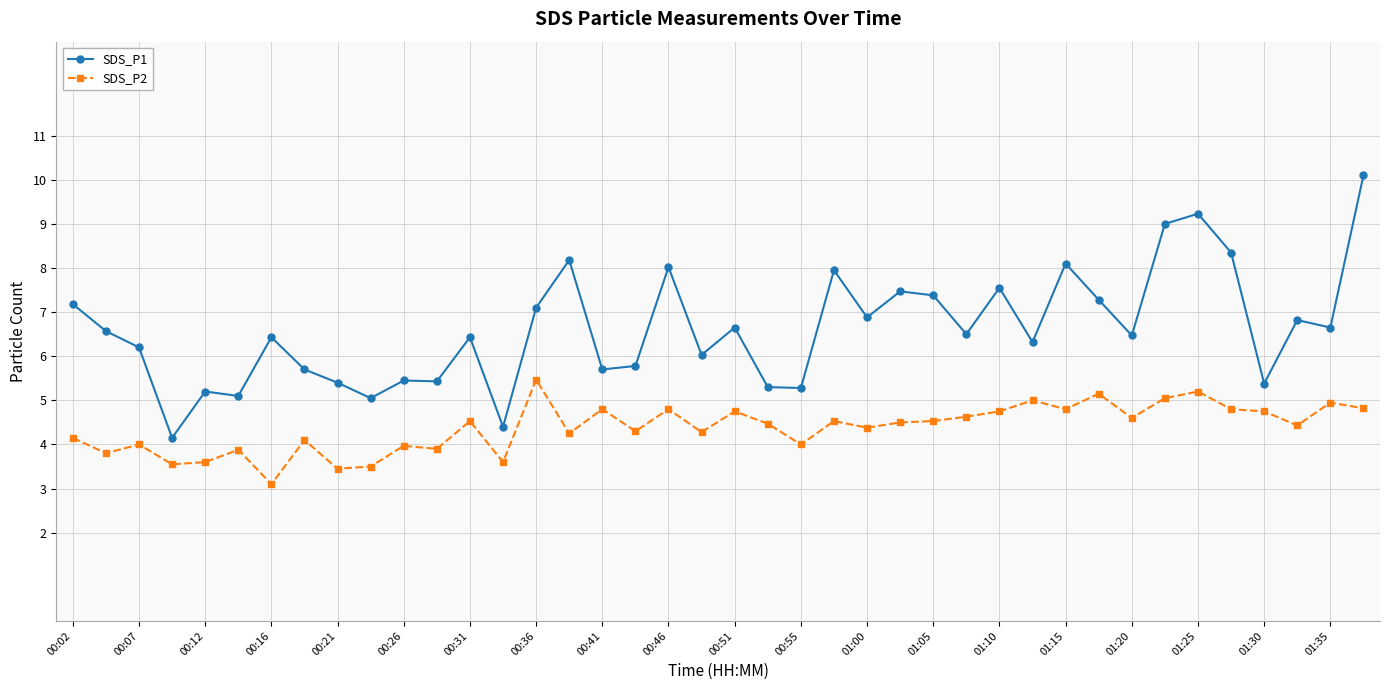

What is the sum of all SDS_P2 values?

175.1